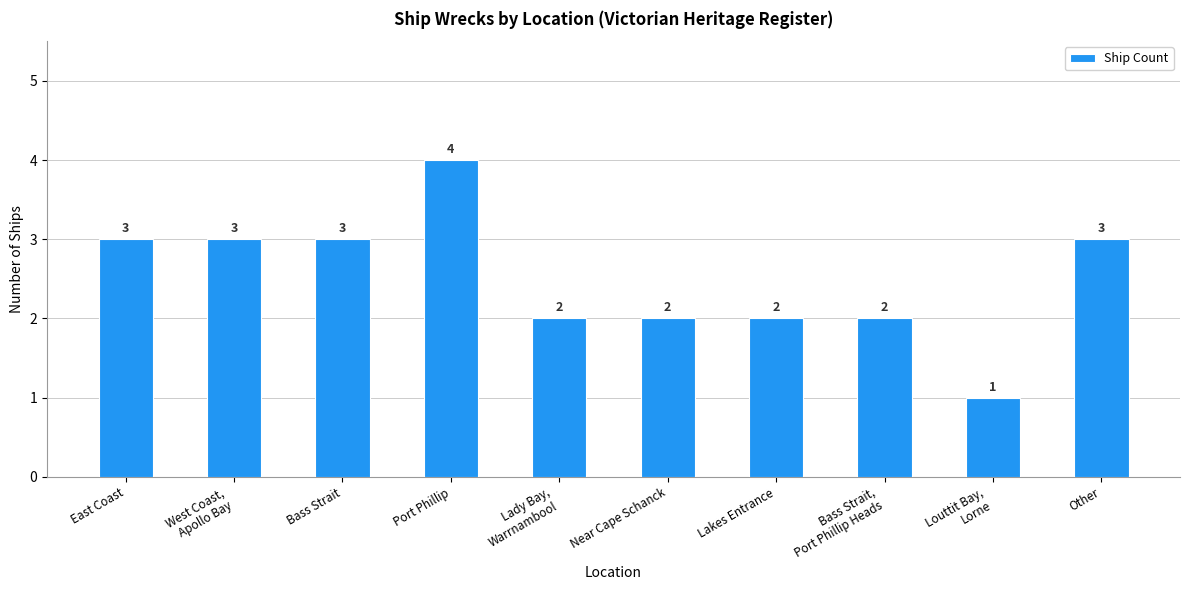

Reading right to left, extract all data points from this chart.

Other=3	Louttit Bay,
Lorne=1	Bass Strait,
Port Phillip Heads=2	Lakes Entrance=2	Near Cape Schanck=2	Lady Bay,
Warrnambool=2	Port Phillip=4	Bass Strait=3	West Coast,
Apollo Bay=3	East Coast=3